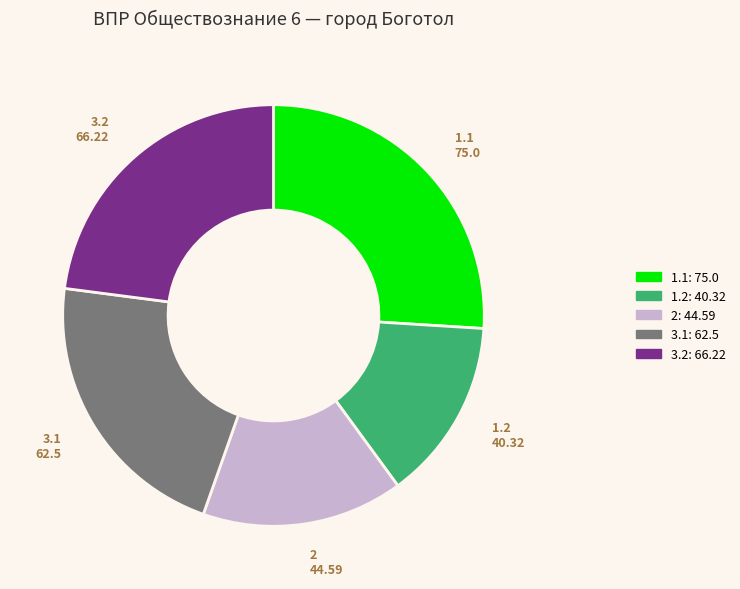

Combined, do 1.1 and 1.2 account for over 50%?

No